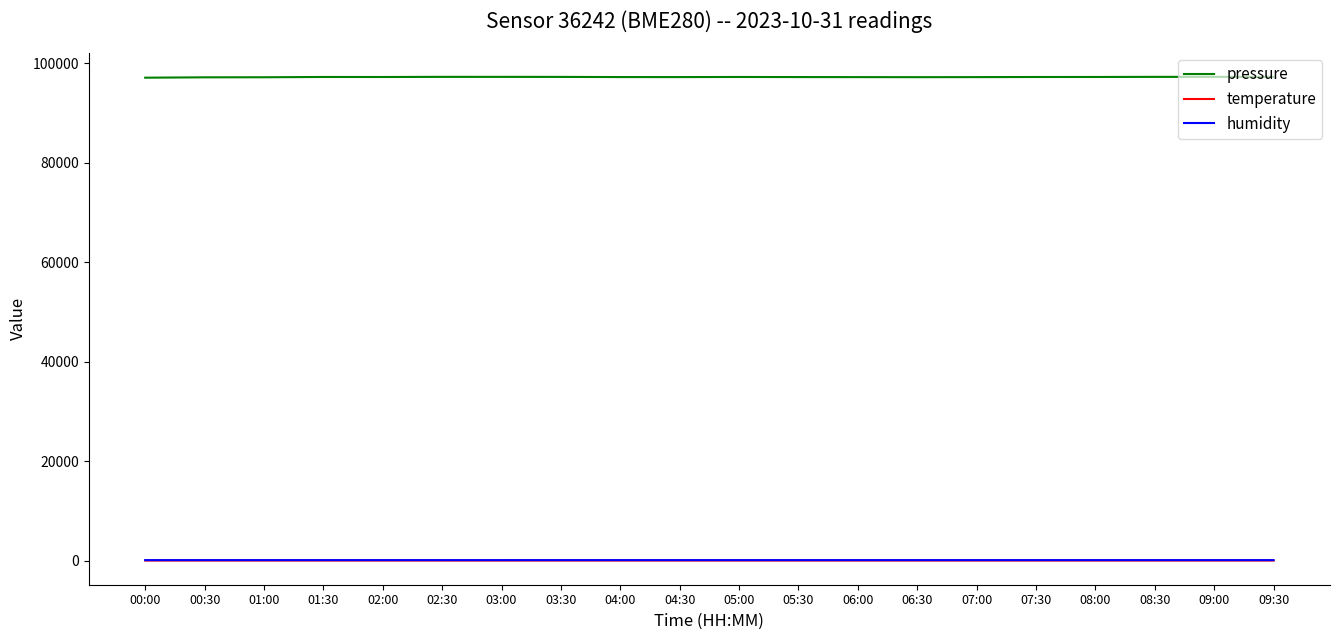

What is the sum of the pressure values at 09:00 and 01:30?

194425.3